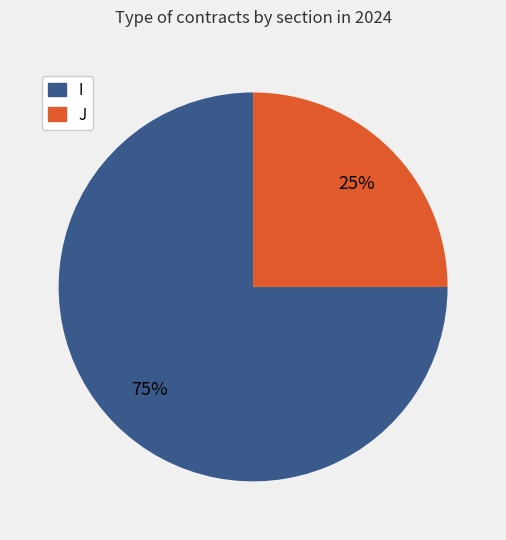

Is it true that I is 75% of the pie?

True